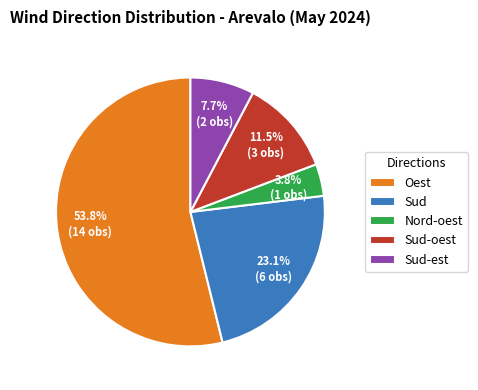

The Sud slice represents 23% of the pie. True or false?

True